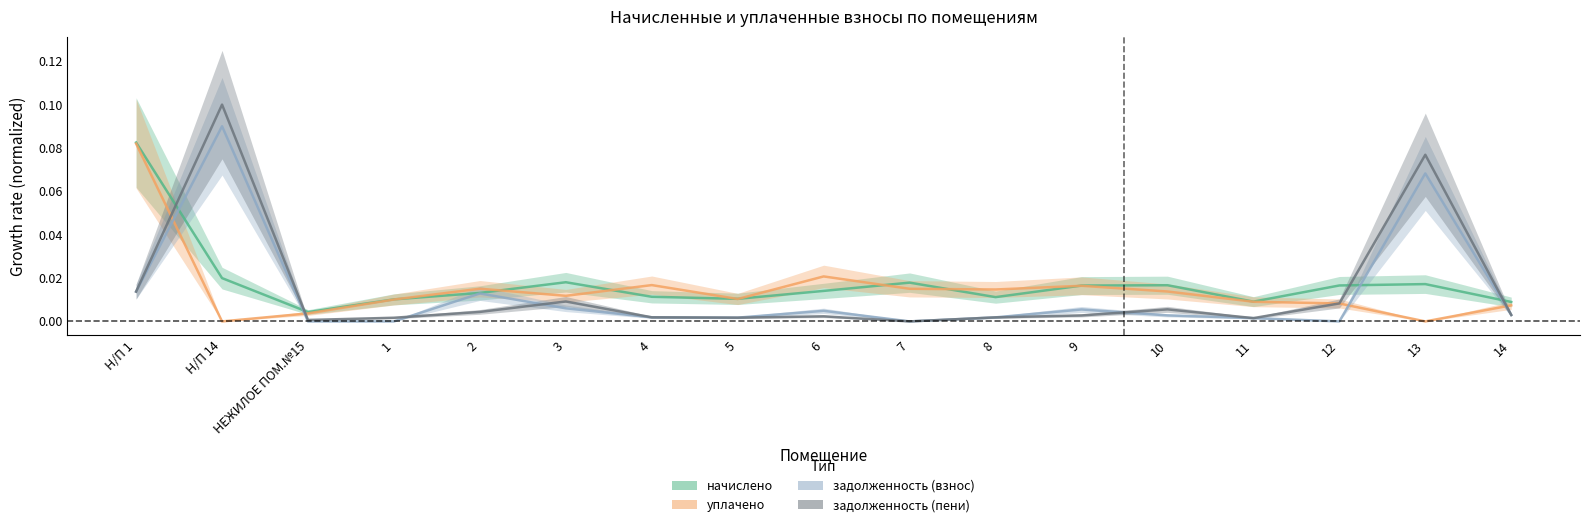

Reading left to right, list all the values displayed in this chart.

начислено: Н/П 1=0.1	Н/П 14=0.0	НЕЖИЛОЕ ПОМ.№15=0.0	1=0.0	2=0.0	3=0.0	4=0.0	5=0.0	6=0.0	7=0.0	8=0.0	9=0.0	10=0.0	11=0.0	12=0.0	13=0.0	14=0.0
уплачено: Н/П 1=0.1	Н/П 14=0.0	НЕЖИЛОЕ ПОМ.№15=0.0	1=0.0	2=0.0	3=0.0	4=0.0	5=0.0	6=0.0	7=0.0	8=0.0	9=0.0	10=0.0	11=0.0	12=0.0	13=0.0	14=0.0
задолженность (взнос): Н/П 1=0.0	Н/П 14=0.1	НЕЖИЛОЕ ПОМ.№15=0.0	1=0.0	2=0.0	3=0.0	4=0.0	5=0.0	6=0.0	7=0.0	8=0.0	9=0.0	10=0.0	11=0.0	12=0.0	13=0.1	14=0.0
задолженность (пени): Н/П 1=0.0	Н/П 14=0.1	НЕЖИЛОЕ ПОМ.№15=0.0	1=0.0	2=0.0	3=0.0	4=0.0	5=0.0	6=0.0	7=0.0	8=0.0	9=0.0	10=0.0	11=0.0	12=0.0	13=0.1	14=0.0